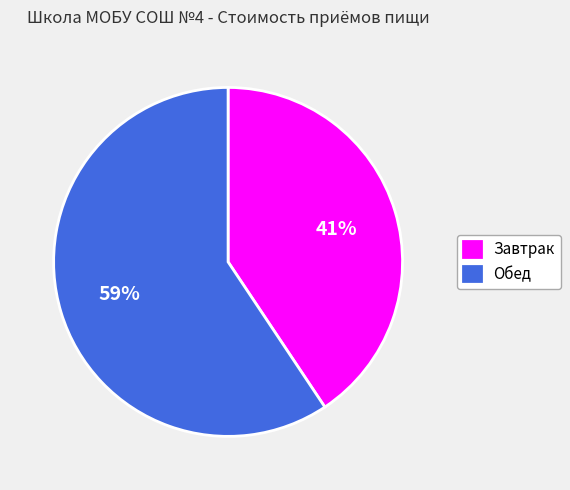

Count the number of slices in the pie.

2